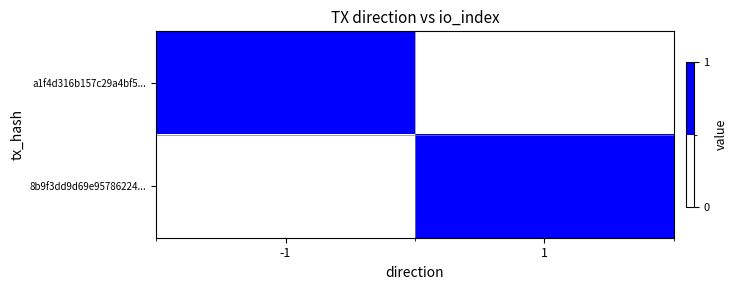

Which series has the widest spread of values?

a1f4d316b157c29a4bf5...